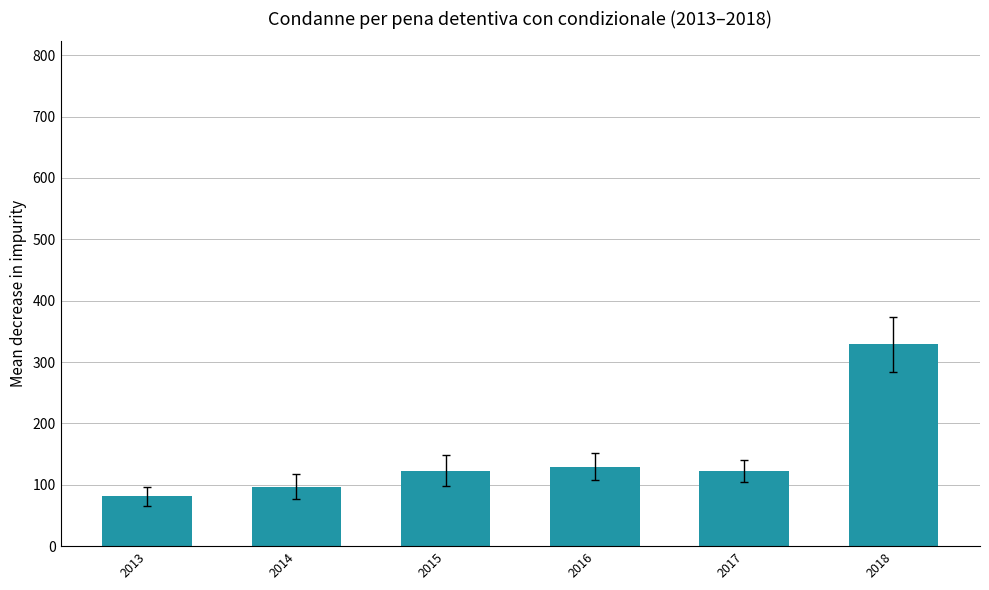

What is the difference between the maximum and minimum values?

248